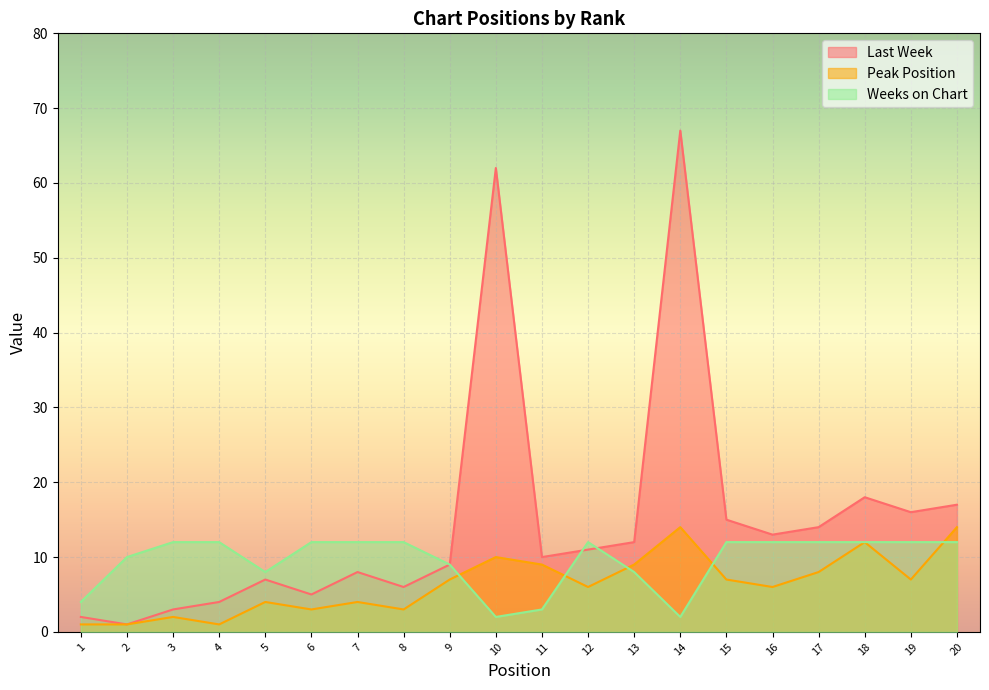

What is the value of the Last Week point at the 4th from the left?

4